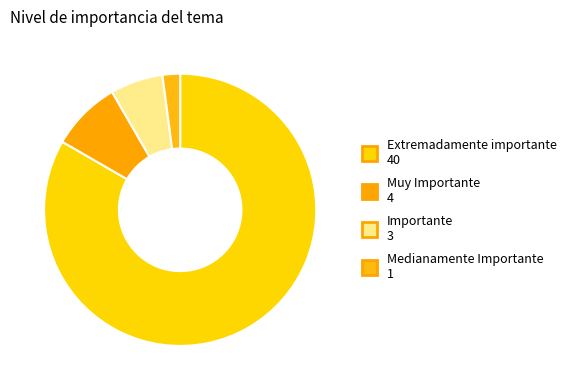

Is the sum of Muy Importante and Medianamente Importante greater than half?

No